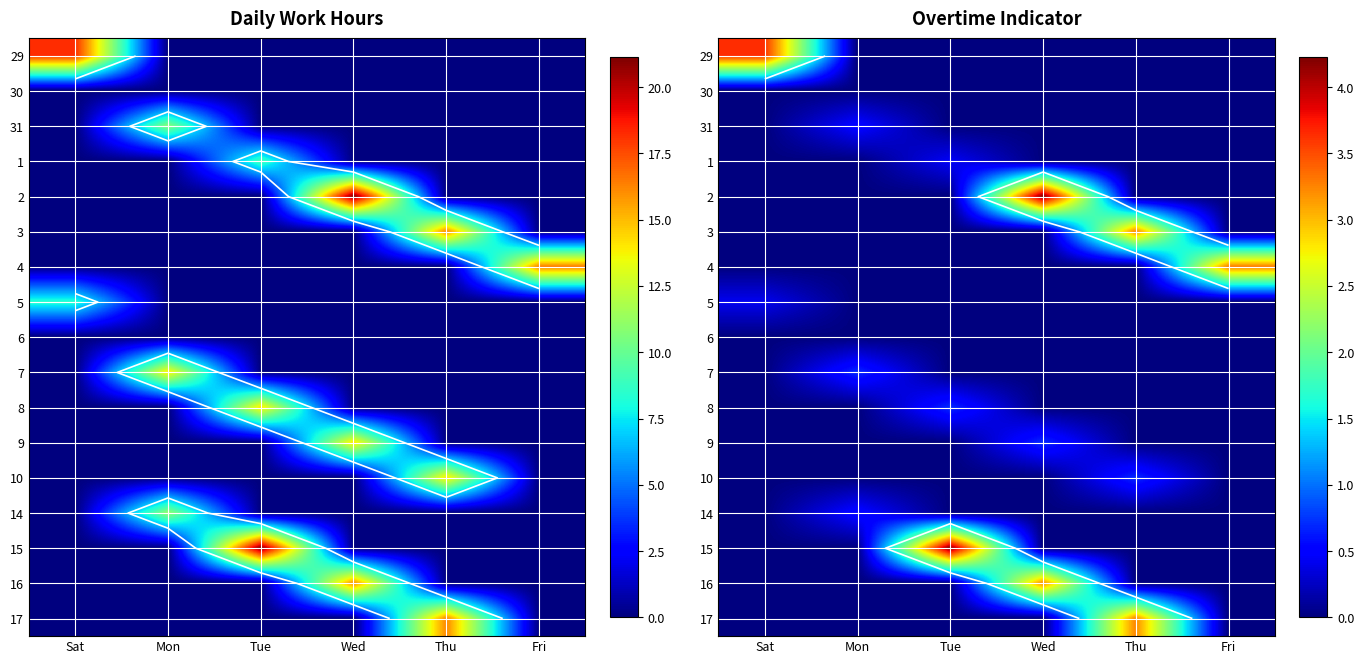

Which has a higher value, Fri or Wed?

Fri